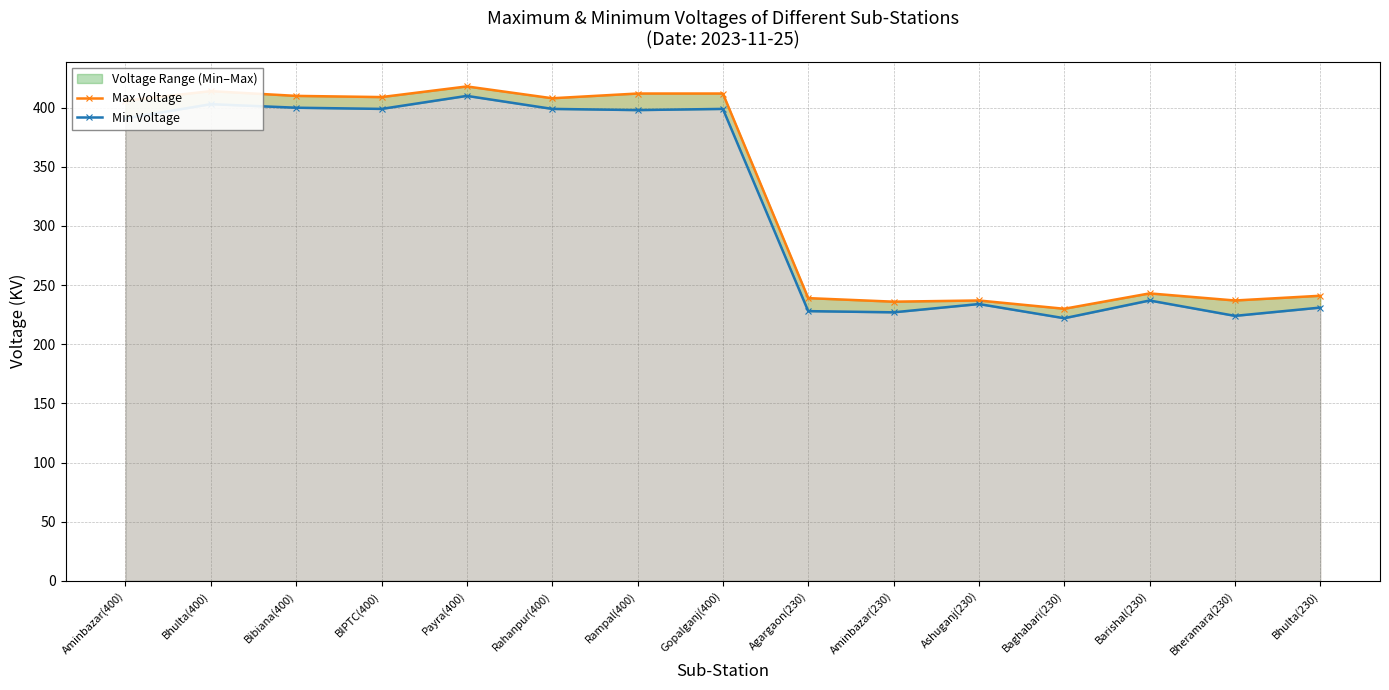

True or false: Min Voltage and Max Voltage intersect in this chart.

False